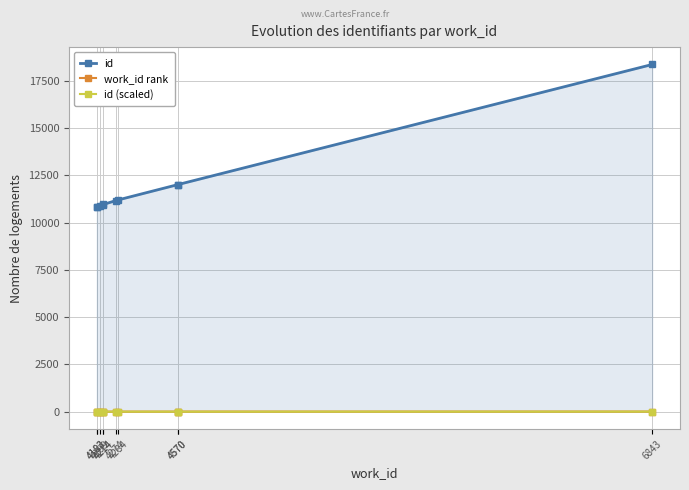

Rank the series by their maximum value, from highest to lowest.

id, work_id rank, id (scaled)